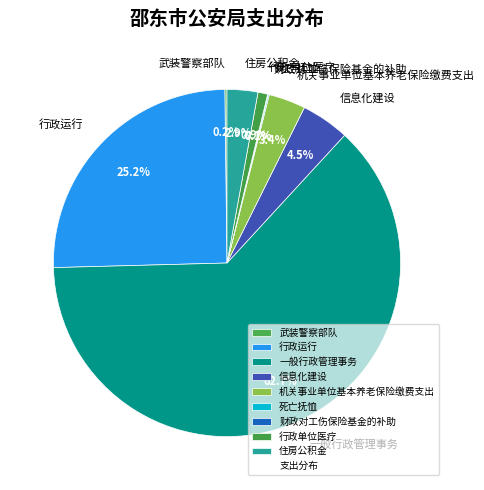

Which has a higher value, 信息化建设 or 行政运行?

行政运行